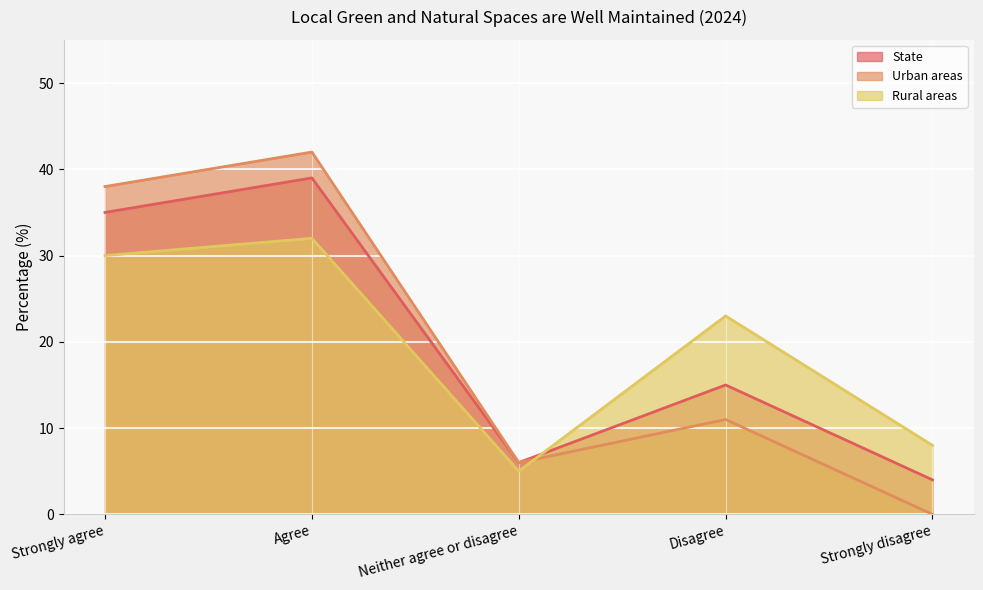

How many values in the Urban areas series are below 11?

2